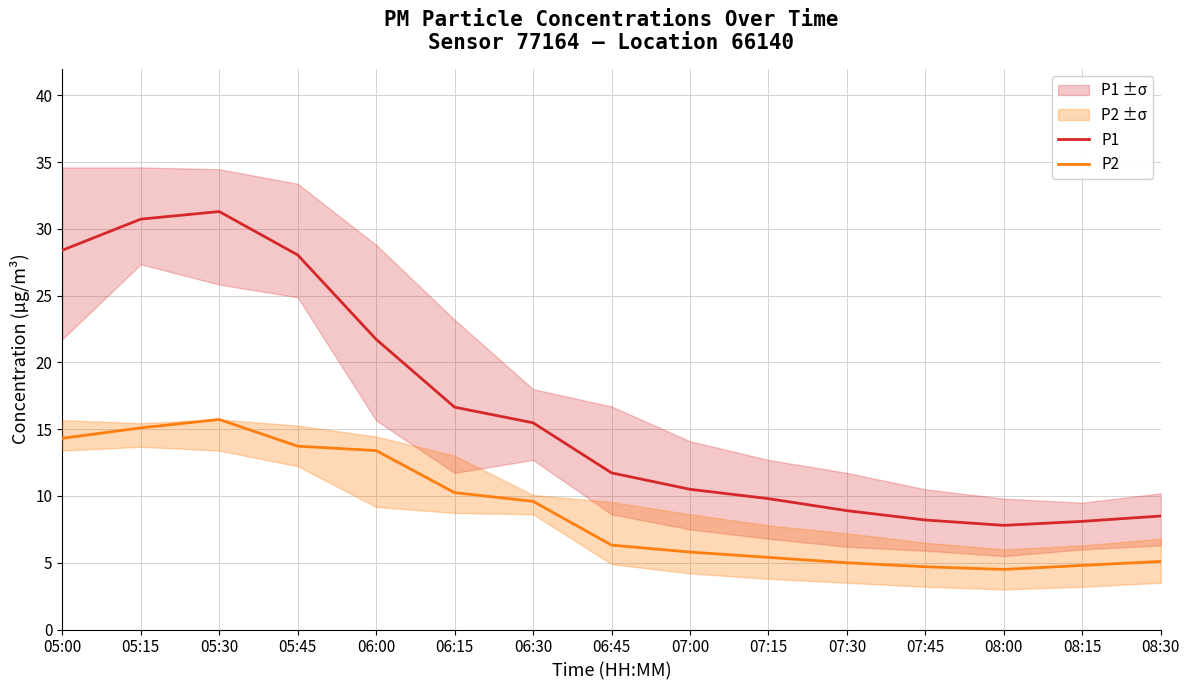

What is the minimum value shown in the chart?

4.5